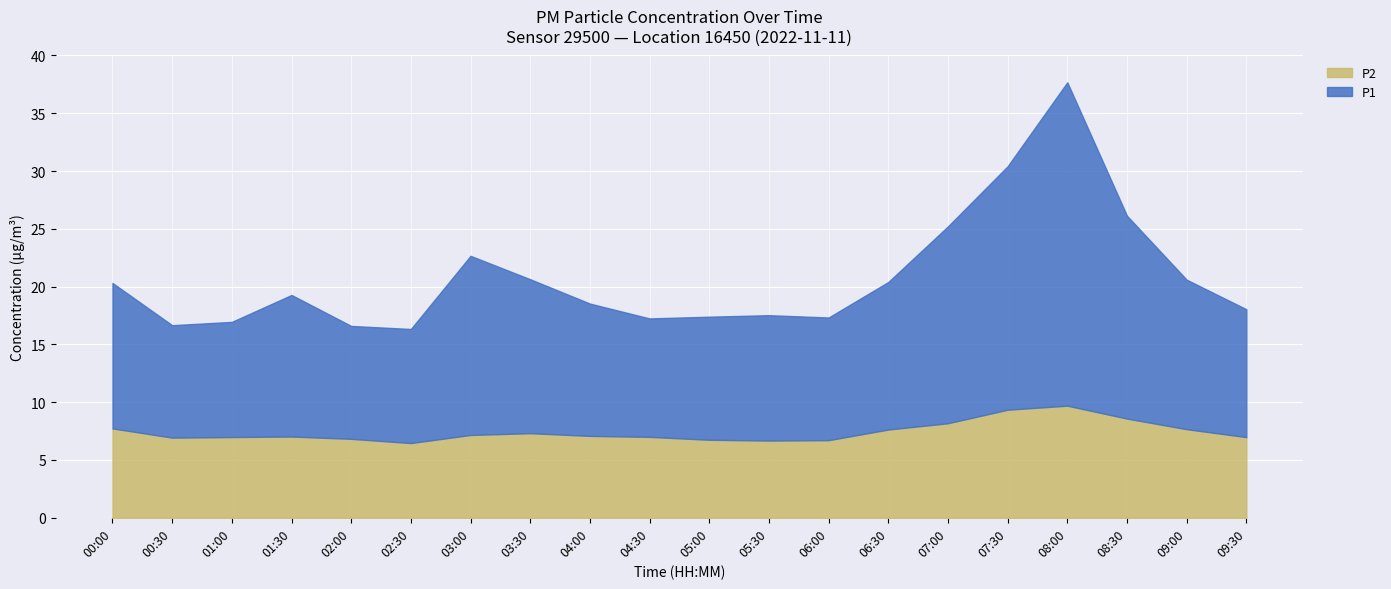

What is the difference between the maximum and minimum values in the P2 series?

3.2